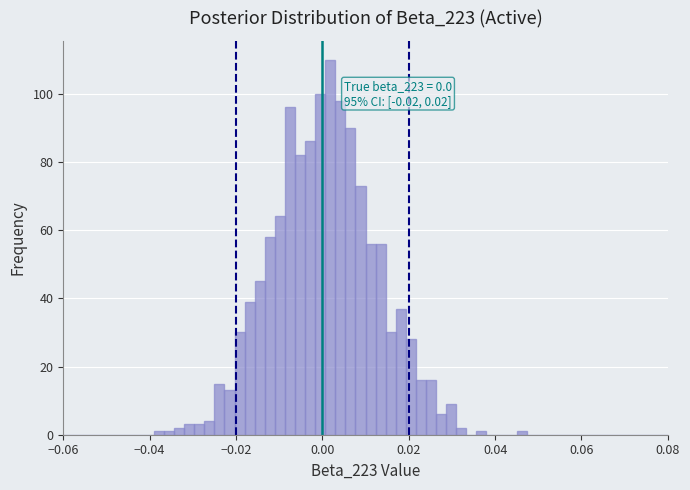

Around what value on the x-axis is the tallest bar? Give the approximate position of its centre, as read against the axis.

0.002